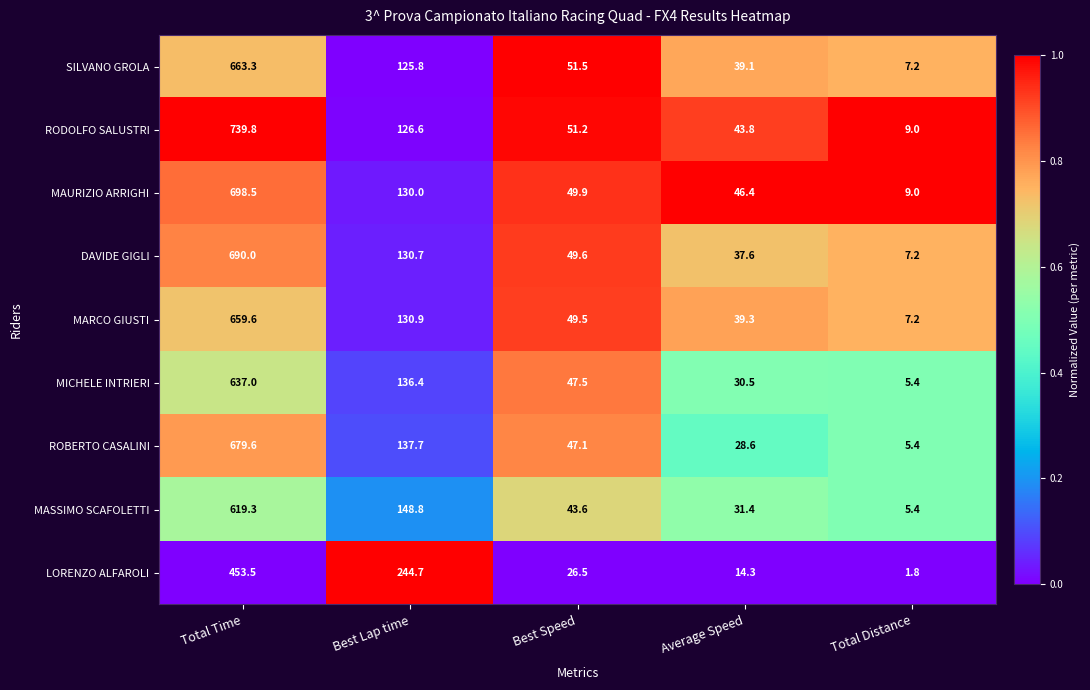

Rank the series by their maximum value, from lowest to highest.

LORENZO ALFAROLI, MASSIMO SCAFOLETTI, MICHELE INTRIERI, MARCO GIUSTI, SILVANO GROLA, ROBERTO CASALINI, DAVIDE GIGLI, MAURIZIO ARRIGHI, RODOLFO SALUSTRI